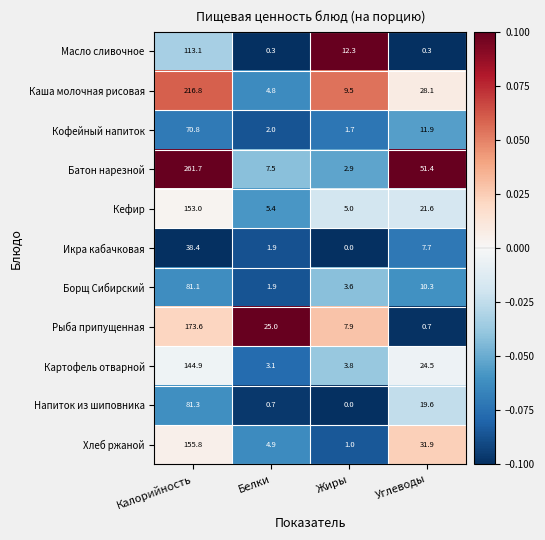

What is the maximum value shown in the chart?

261.7